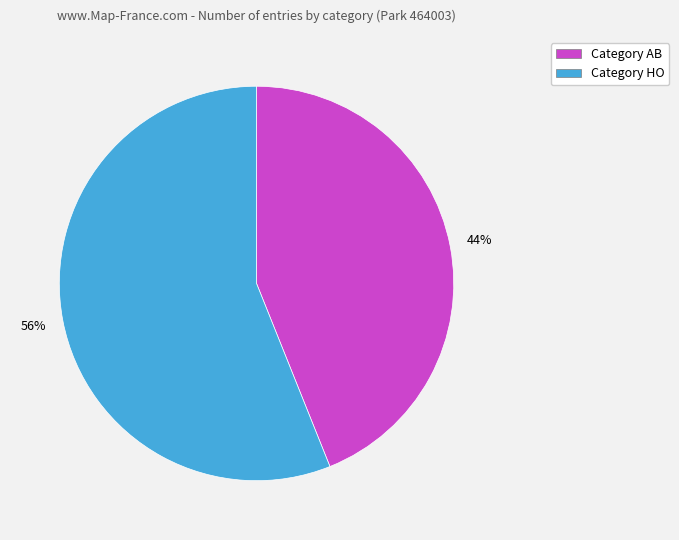

What percentage is the Category HO slice, to the nearest percent?

56%